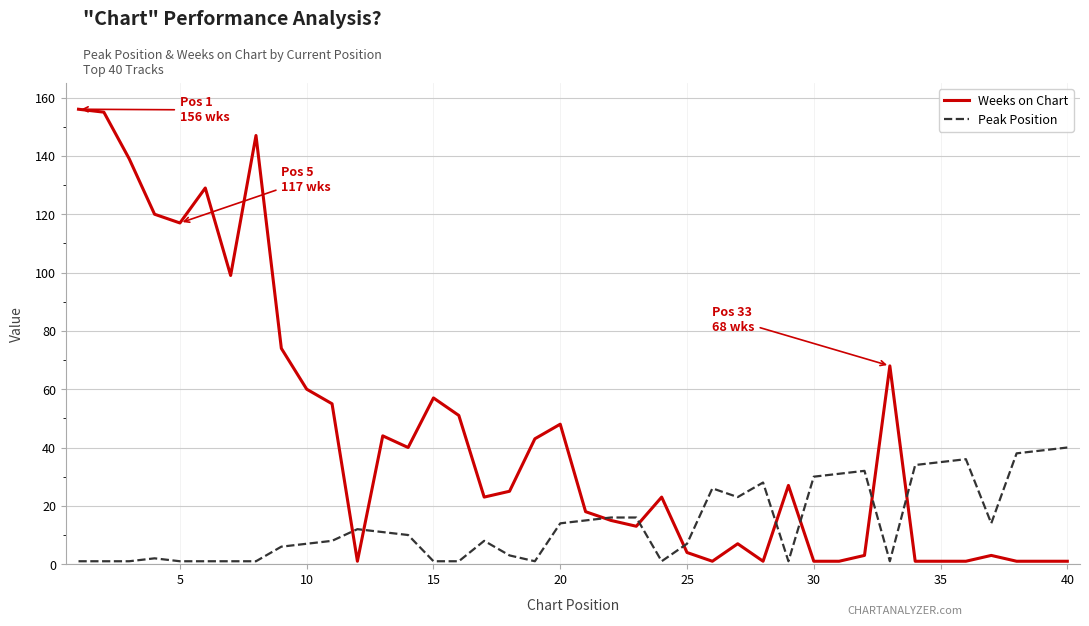

Which series has the widest spread of values?

Weeks on Chart